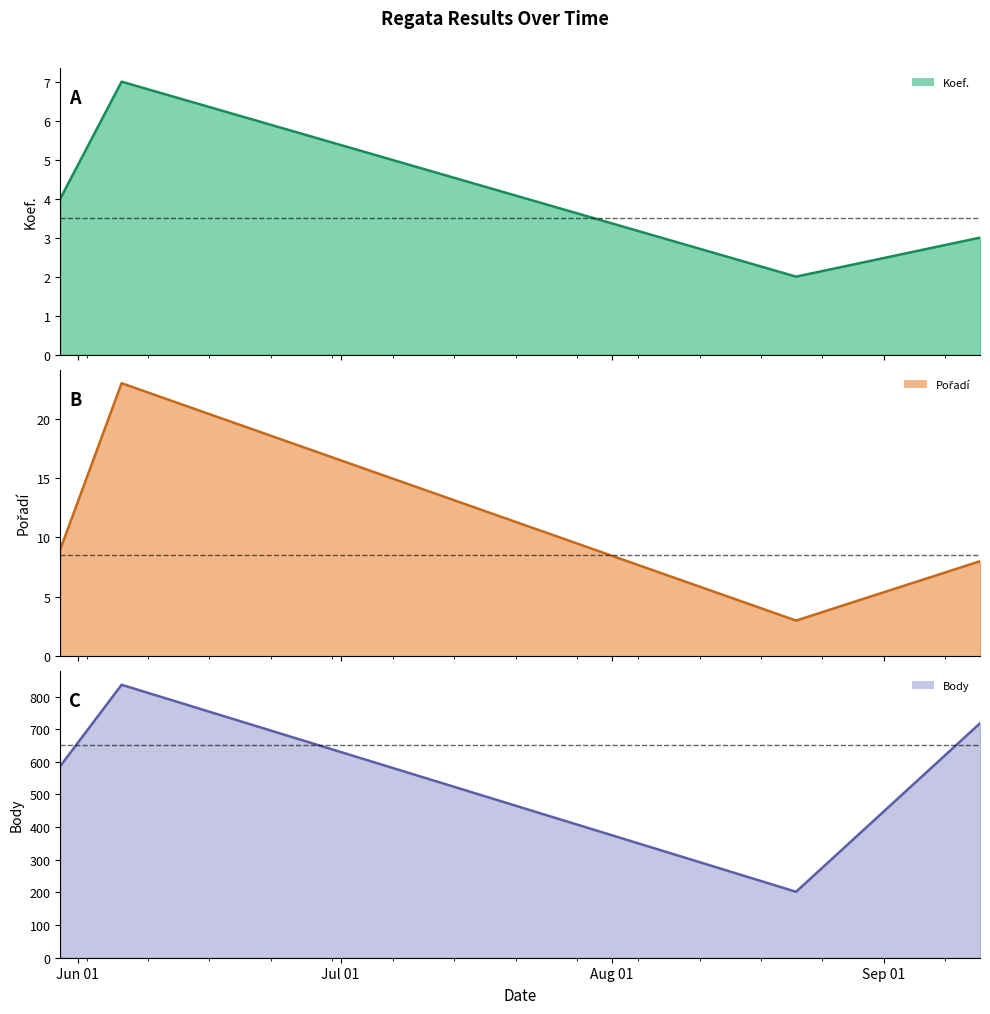

How many interior local peaks does the Koef. line series have?

1